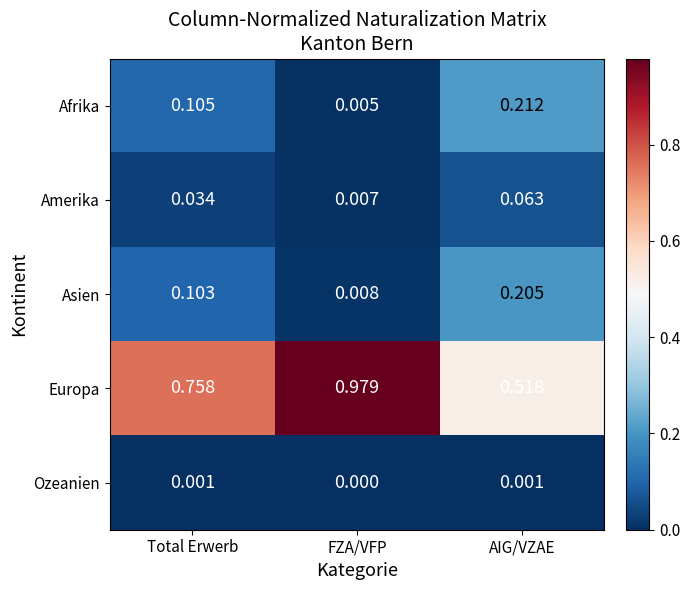

At which category is the sum across all series the highest?

Total Erwerb